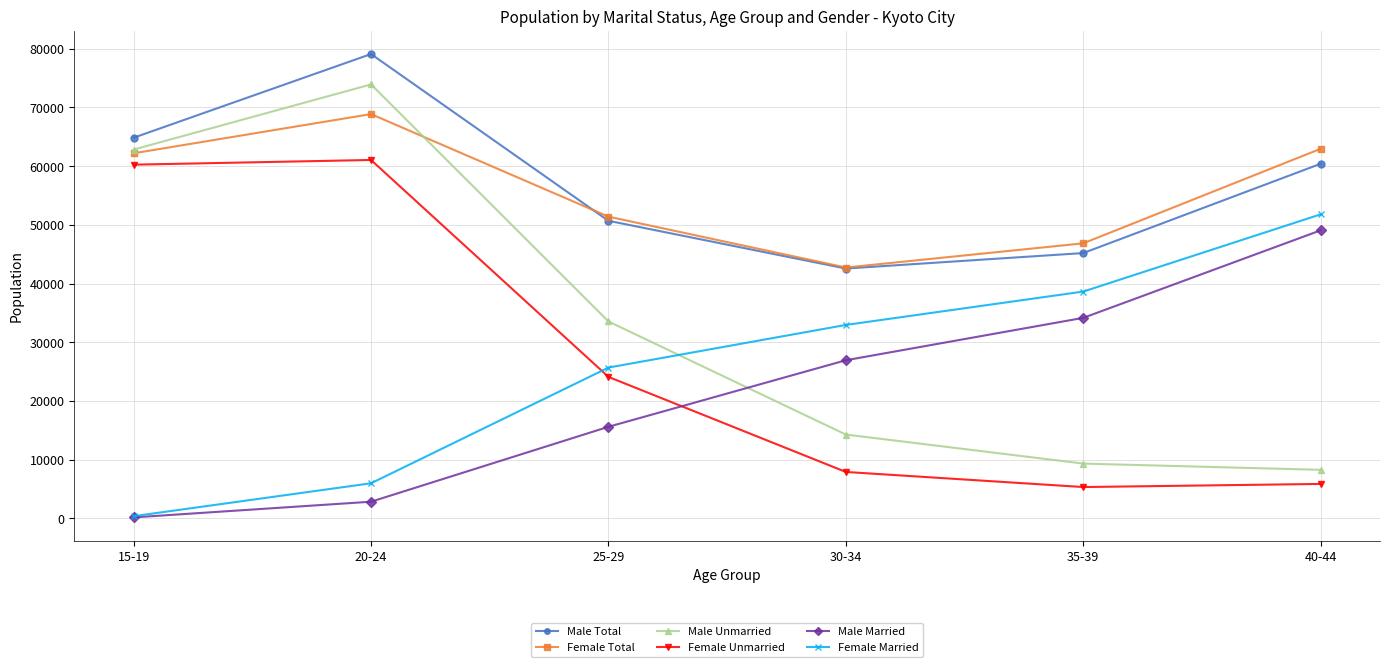

At which category does the chart reach its minimum across all series?

15-19